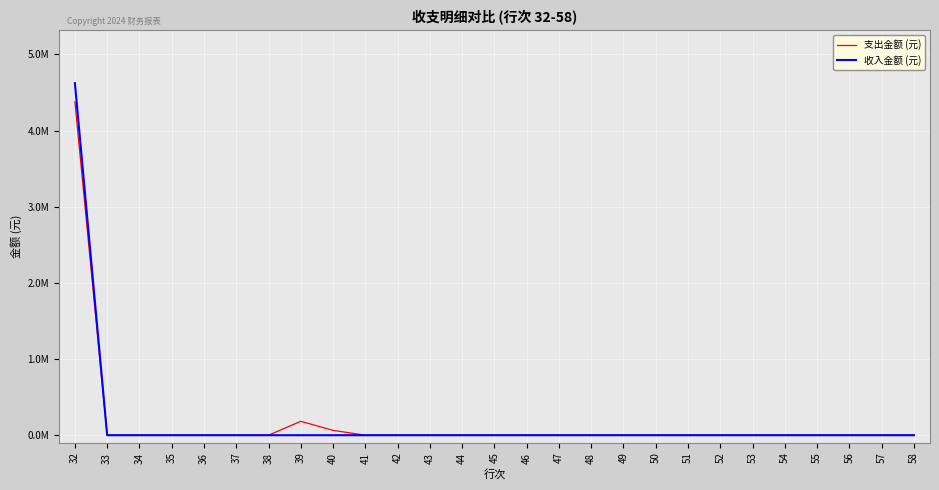

Which category has the lowest value in the 收入金额 (元) series?

33